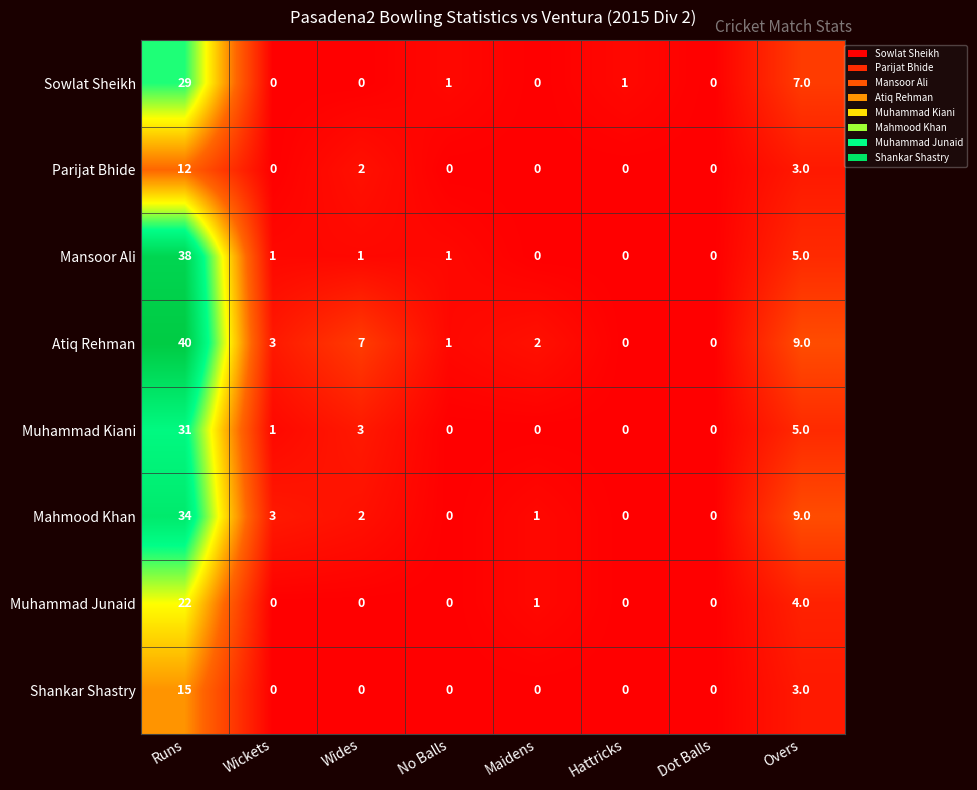

Is it true that Sowlat Sheikh equals 3 at Overs?

False